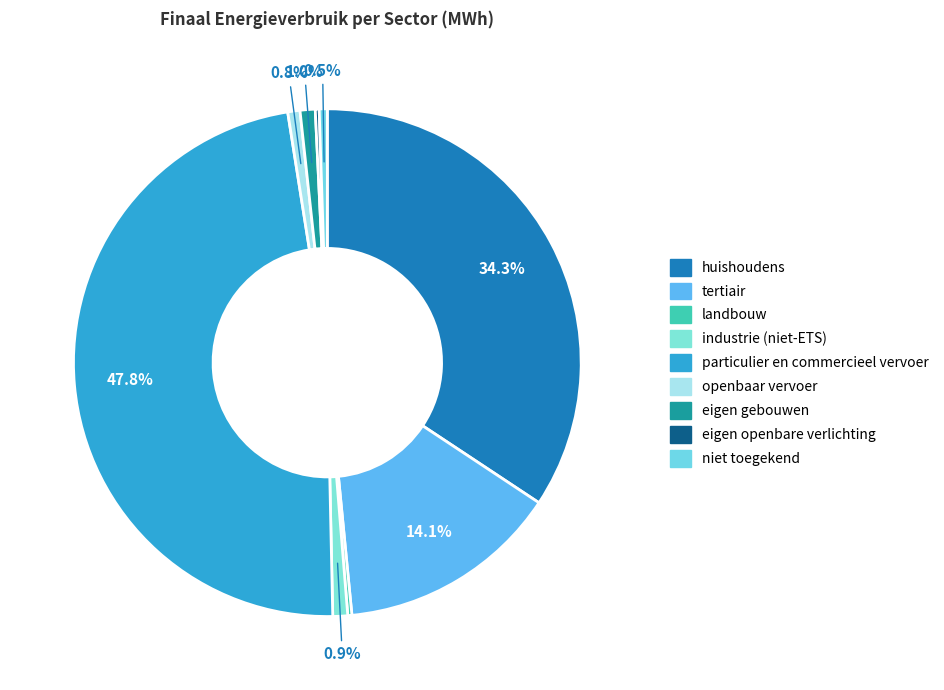

Rank the categories by value from lowest to highest.

eigen openbare verlichting, landbouw, niet toegekend, openbaar vervoer, industrie (niet-ETS), eigen gebouwen, tertiair, huishoudens, particulier en commercieel vervoer